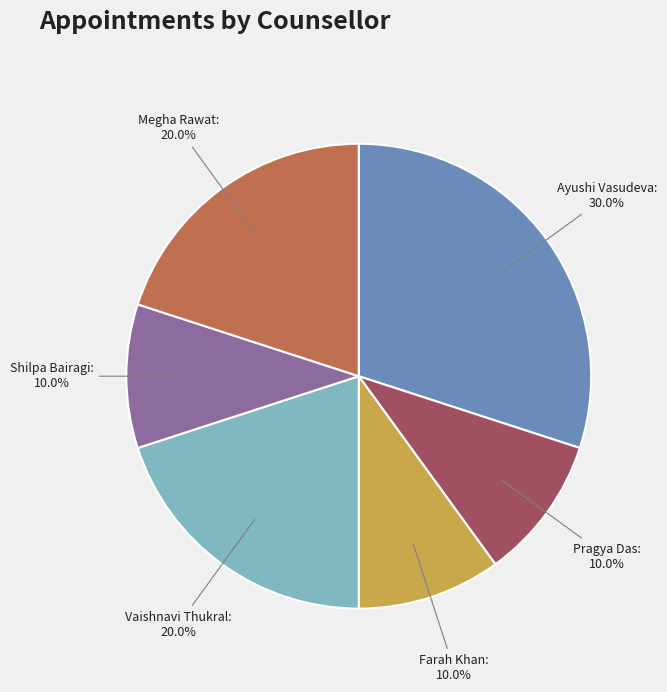

Is there a majority slice in this chart?

No